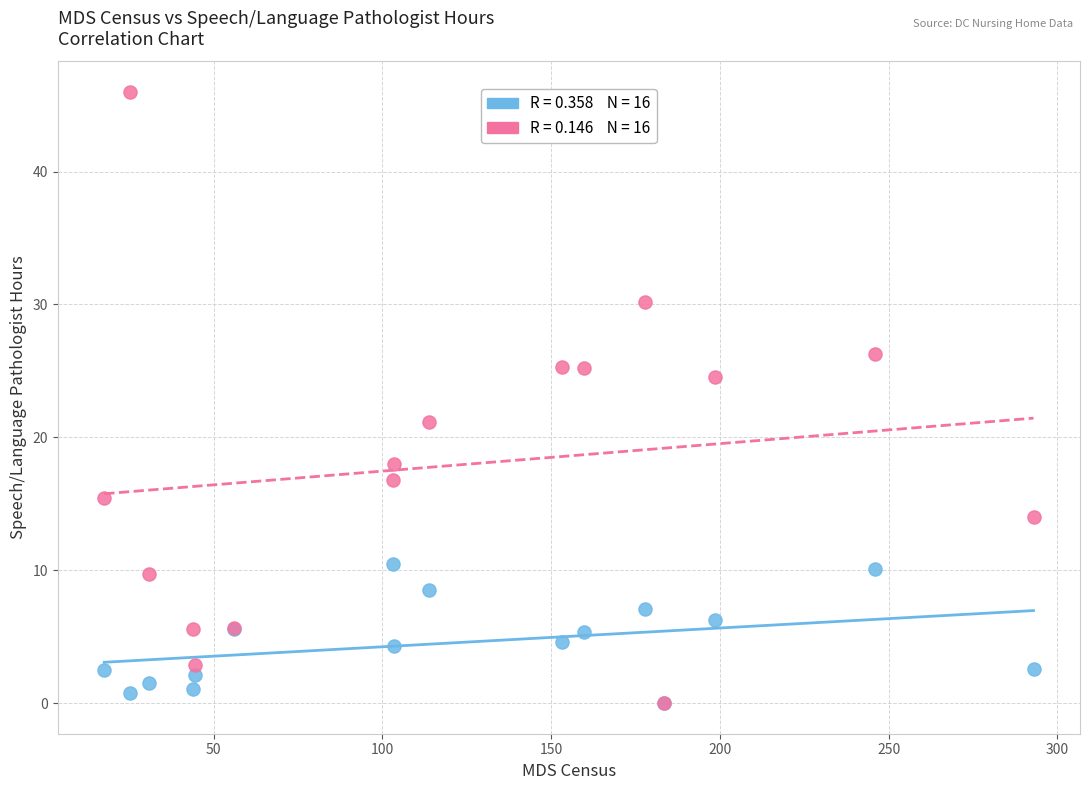

Across all series, what Y value is closest to 22?

21.1